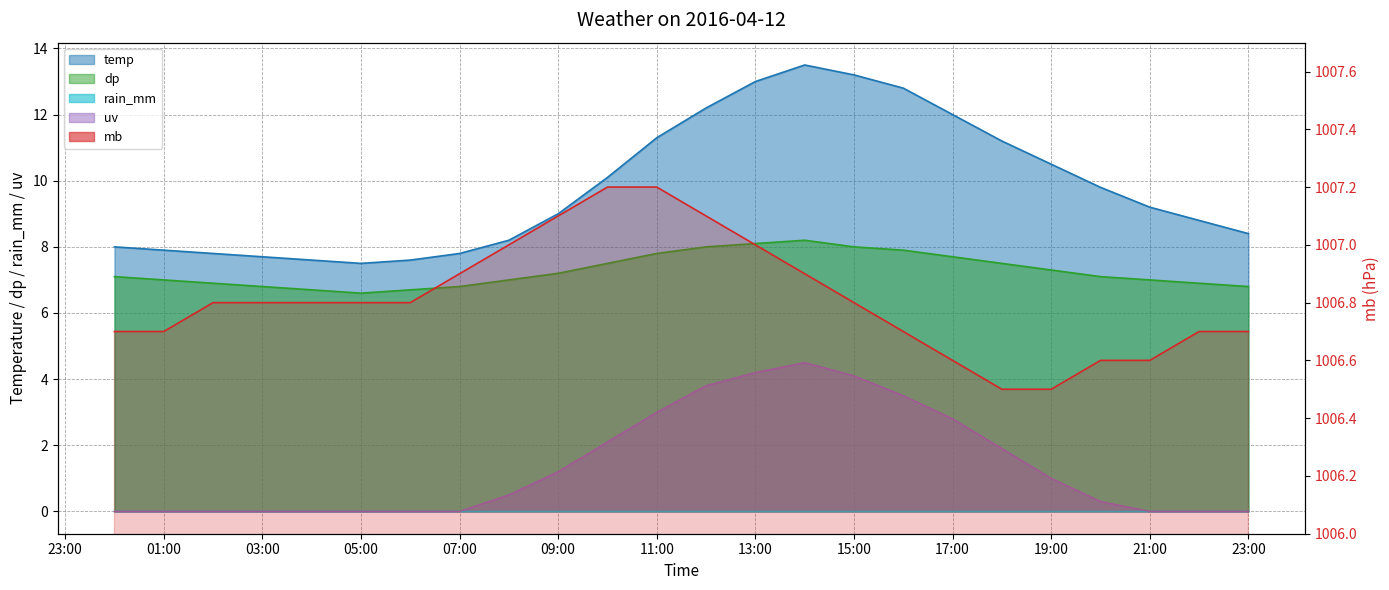

Is it true that the value at 13:00 is 446.1?

False